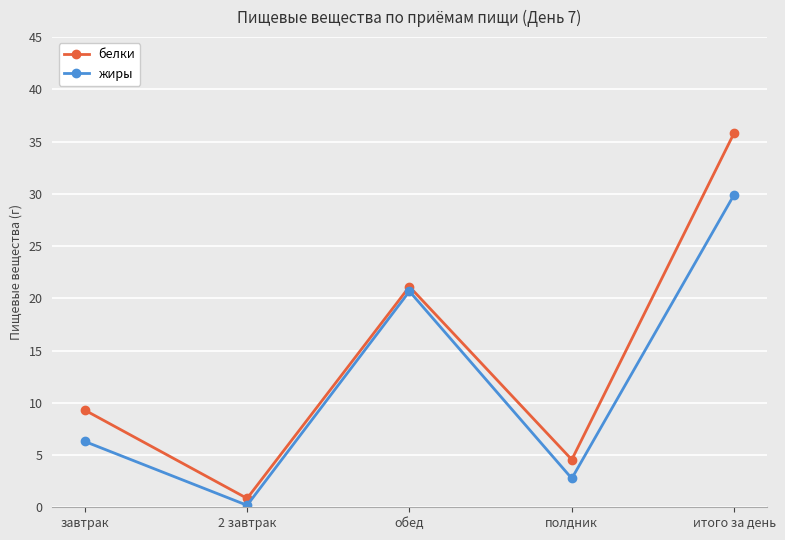

How many lines are shown in the chart?

2